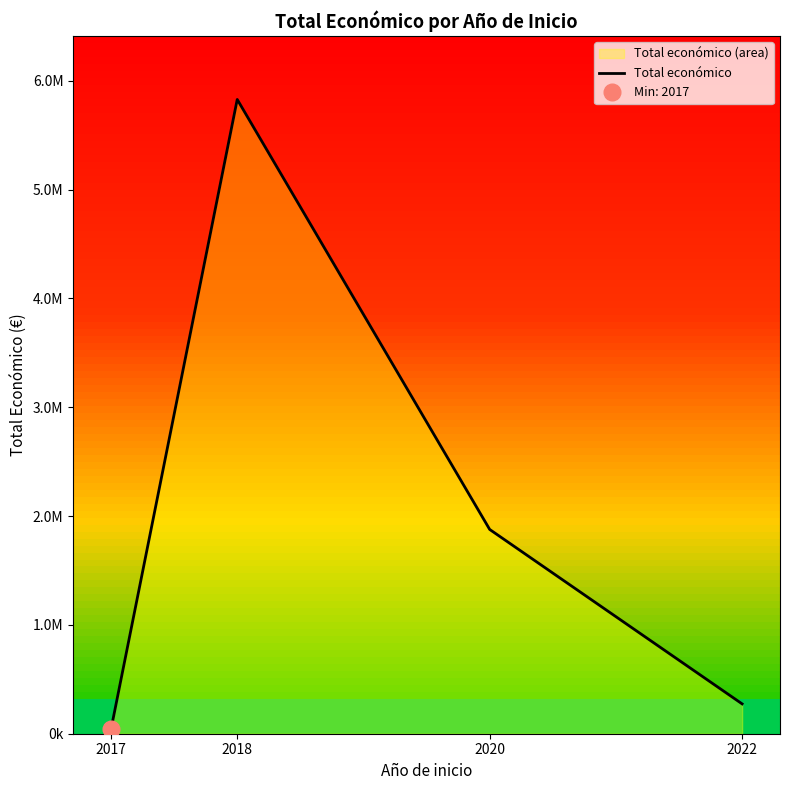

What is the sum of all values?

8020699